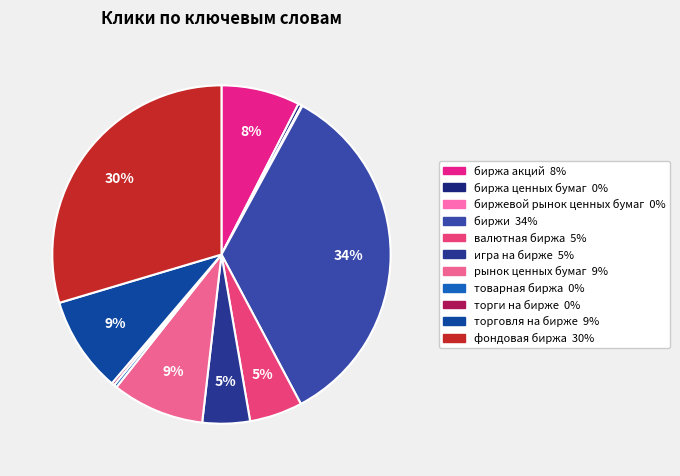

Count the number of slices in the pie.

11